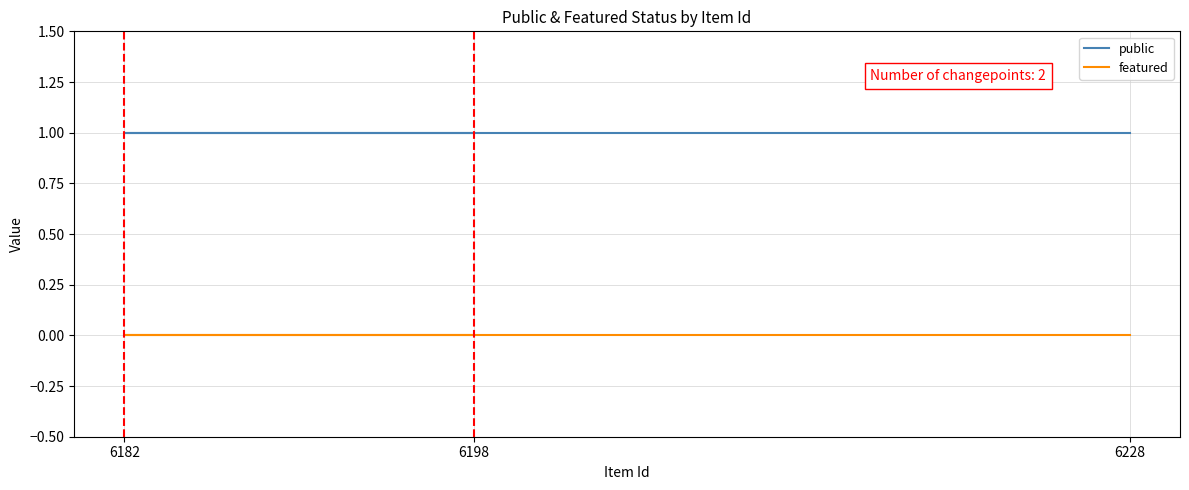

List the series in order of their overall mean, lowest first.

featured, public